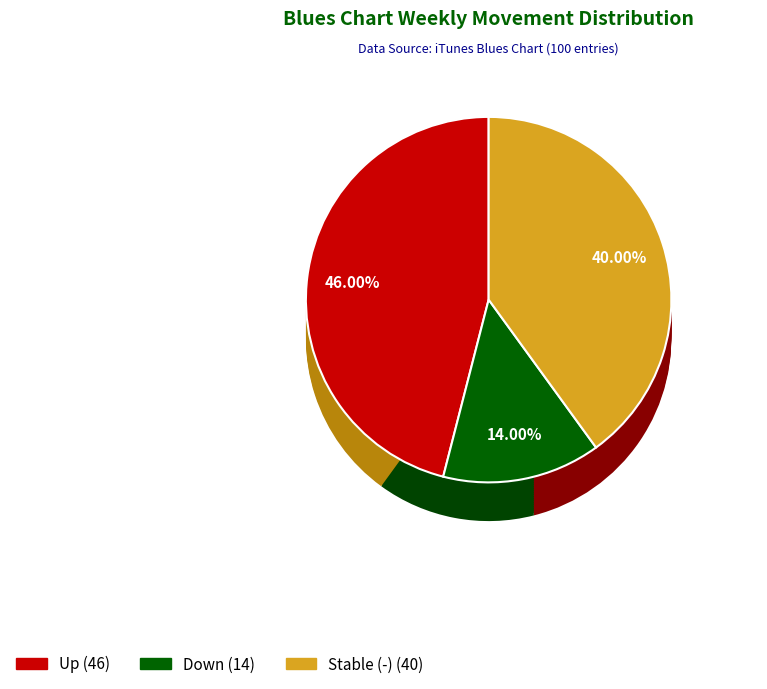

To the nearest percent, what percentage of the pie is -?

40%